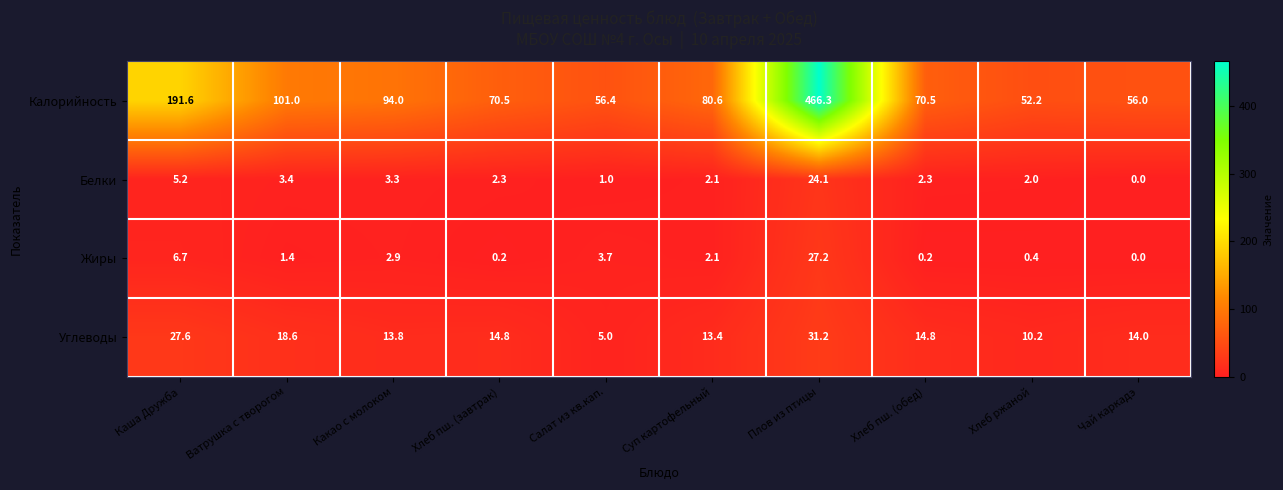

What is the spread (max minus min) of values at Суп картофельный?

78.5